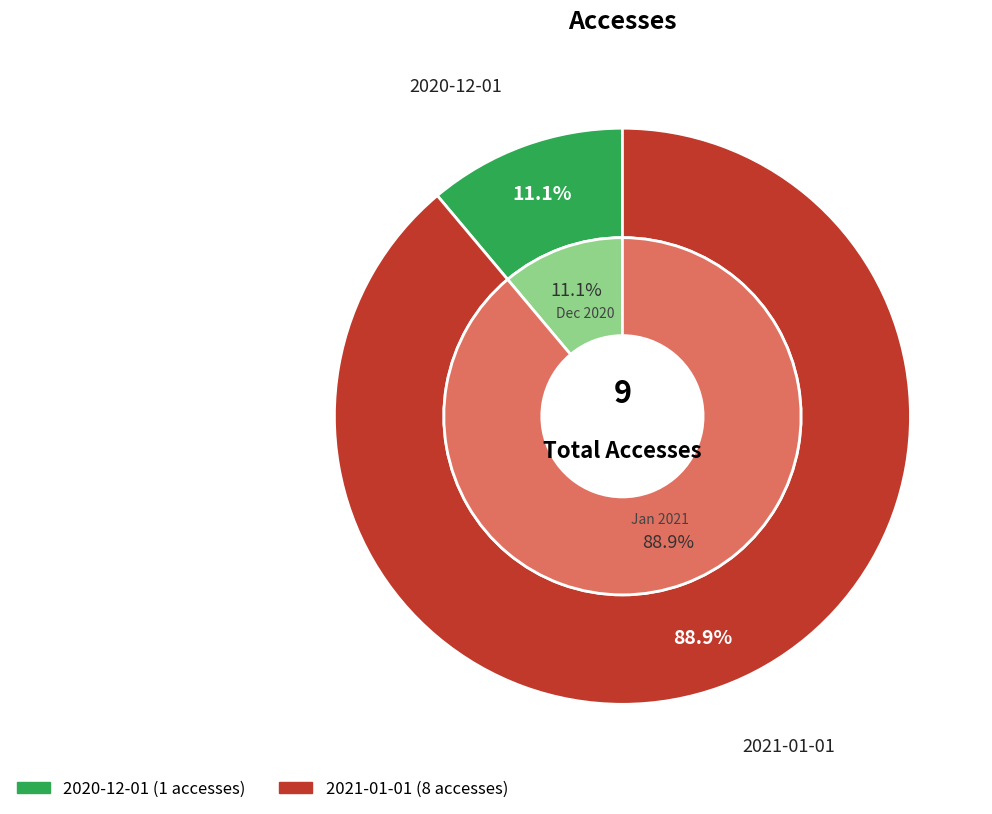

To the nearest percent, what percentage of the pie is 2021-01-01?

89%